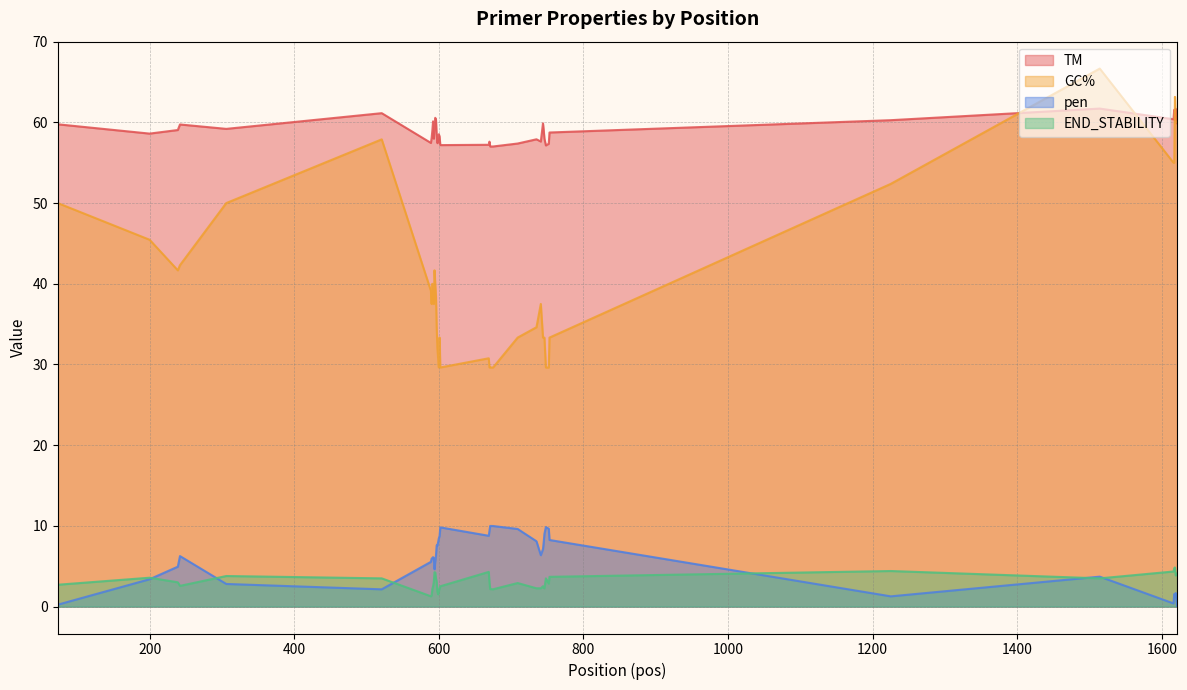

How many series are shown in this chart?

4